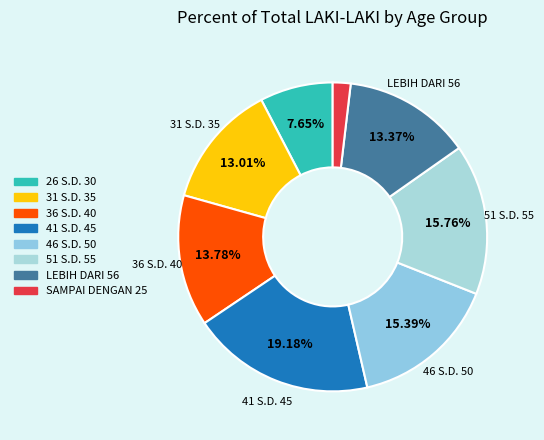

What is the smallest slice in the pie chart?

SAMPAI DENGAN 25